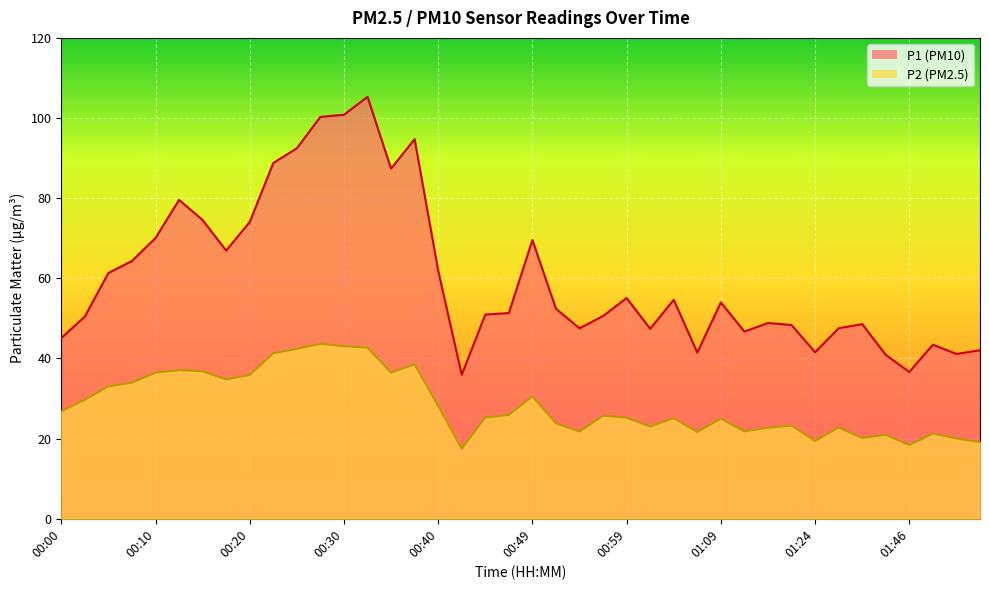

Between 01:02 and 01:31, which is larger?

01:31